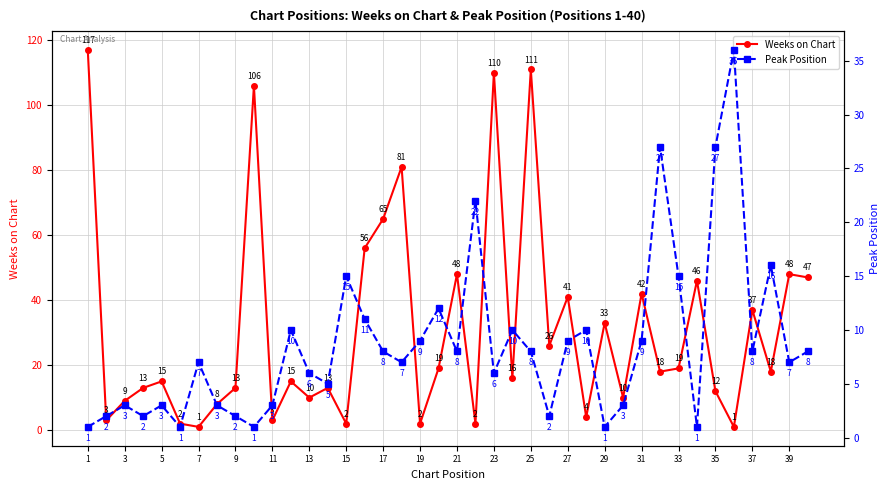

How many times do Weeks on Chart and Peak Position cross each other?

14